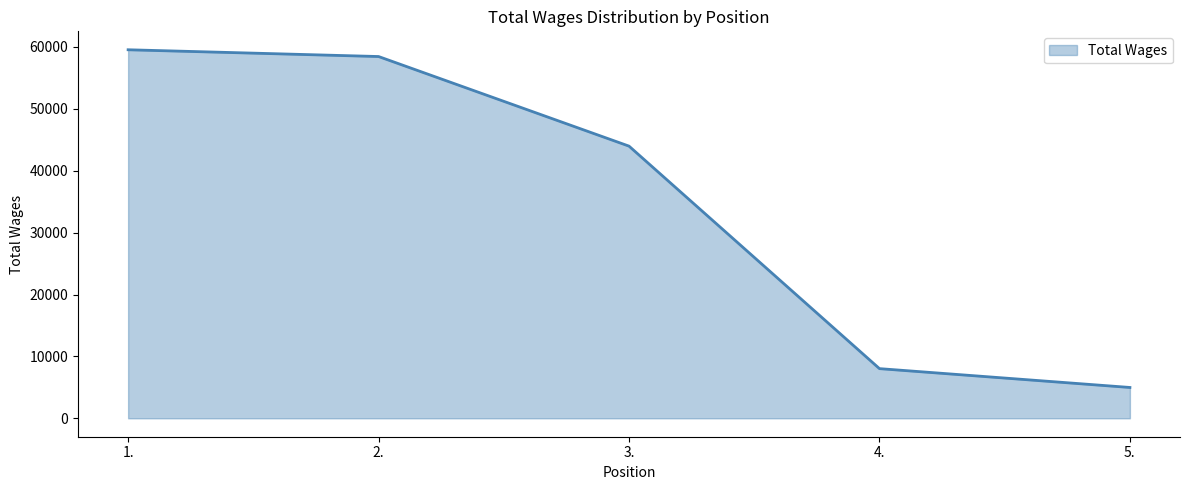

Reading right to left, transcribe all the data shown in this chart.

4982	8025	43980	58458	59551